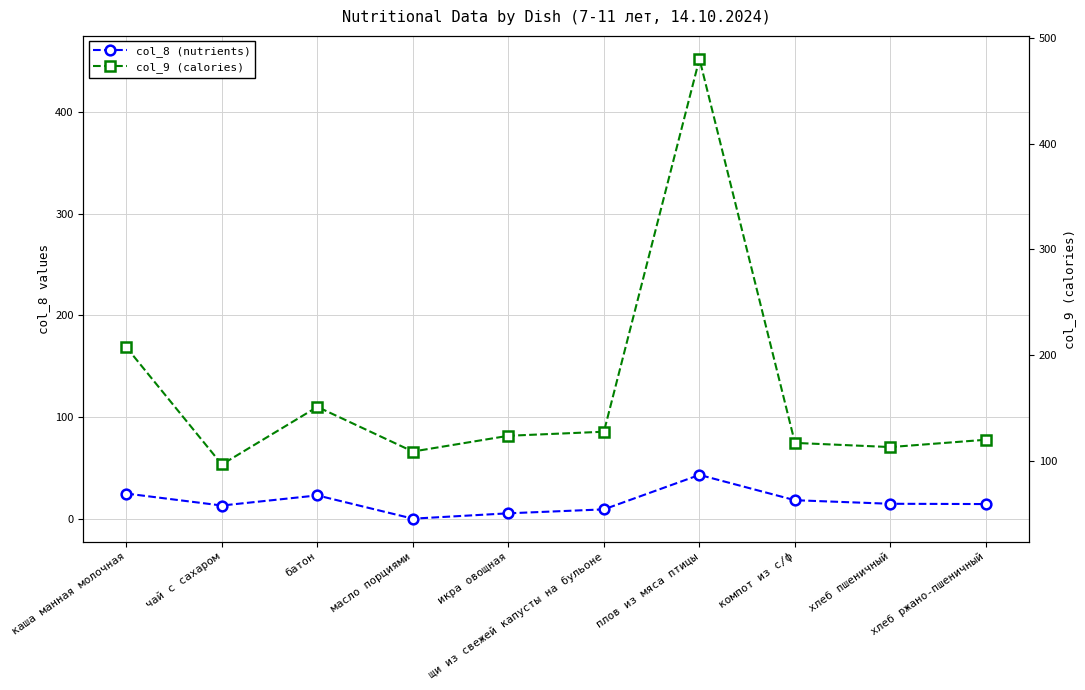

What is the spread (max minus min) of values at щи из свежей капусты на бульоне?

76.3